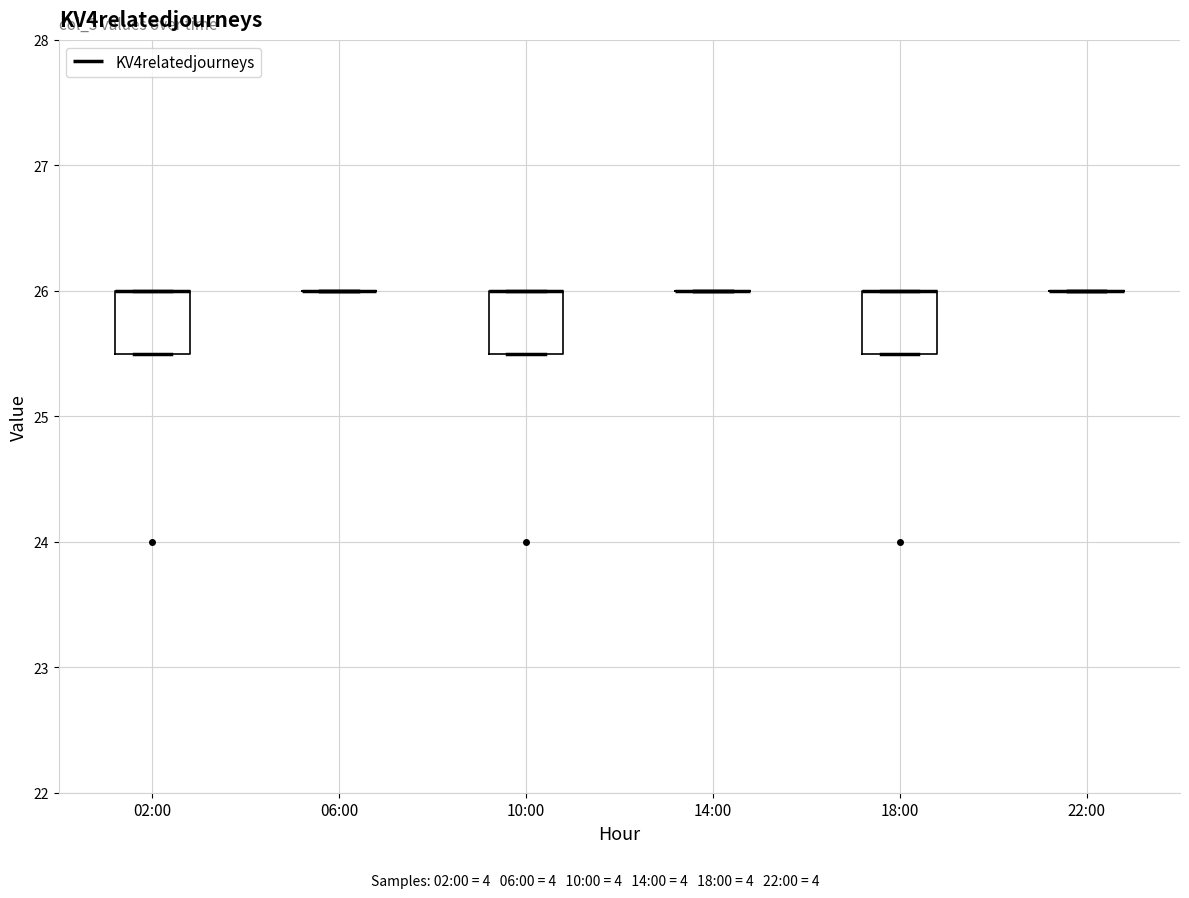

Reading left to right, transcribe this box plot: for each box, give where its median line is, the range the box spans, and where its two whiskers end, as read against the y-axis. The values are not printed on the chart, so give them approximately, as read against the axis.

02:00: median 26.0 (drawn on the box's upper edge), box 25.5 to 26.0, whiskers 25.5 to 26.0
06:00: box collapsed to a line at 26.0, whiskers 26.0 to 26.0
10:00: median 26.0 (drawn on the box's upper edge), box 25.5 to 26.0, whiskers 25.5 to 26.0
14:00: box collapsed to a line at 26.0, whiskers 26.0 to 26.0
18:00: median 26.0 (drawn on the box's upper edge), box 25.5 to 26.0, whiskers 25.5 to 26.0
22:00: box collapsed to a line at 26.0, whiskers 26.0 to 26.0